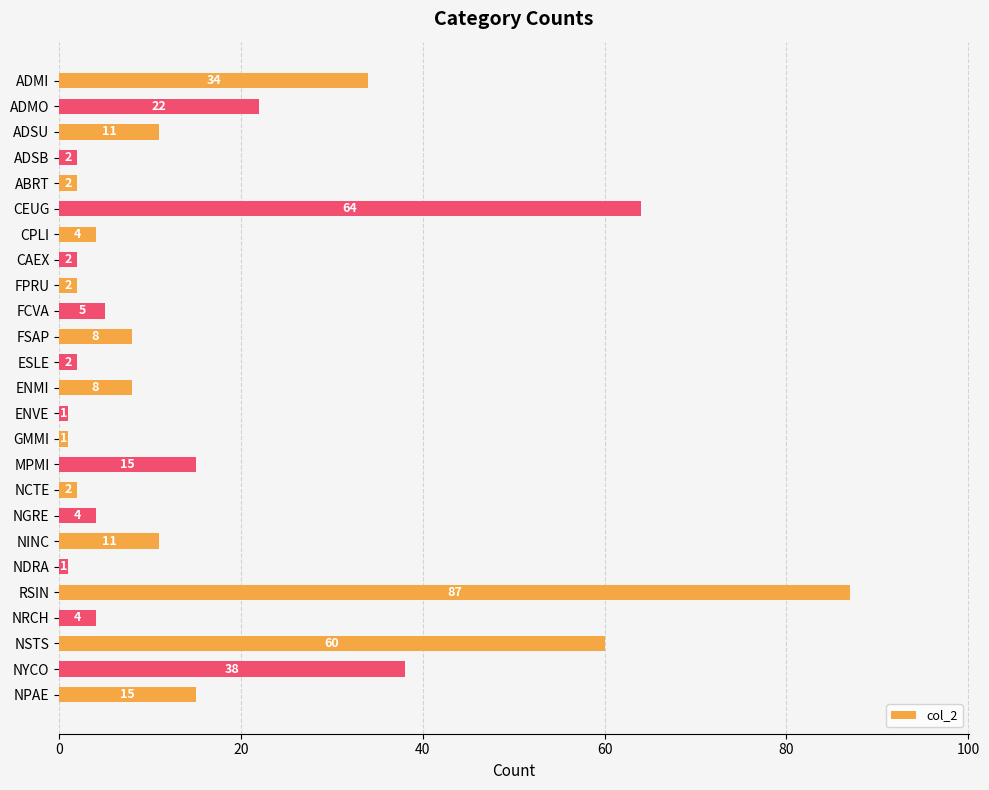

What is the label of the 14th bar from the bottom?

ESLE